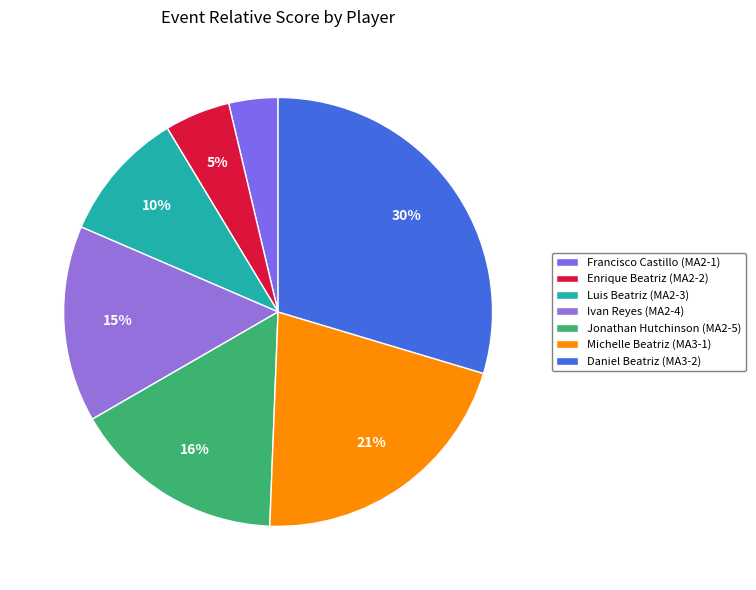

Combined, what portion of the pie is Ivan Reyes (MA2-4) and Francisco Castillo (MA2-1)?

18.5%